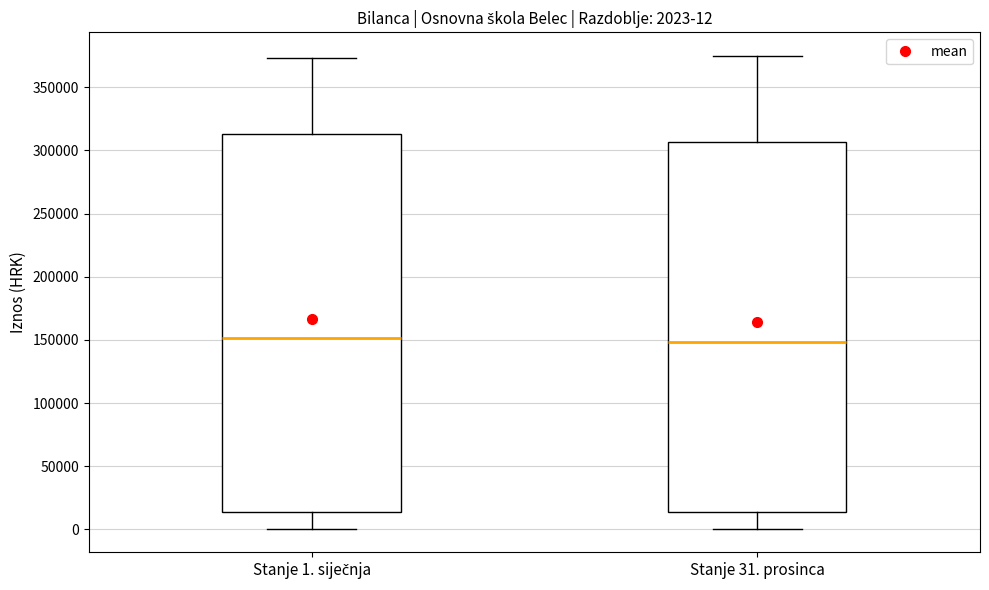

Comparing the boxes themselves (not the whiskers), which one is the tallest?

Stanje 1. siječnja